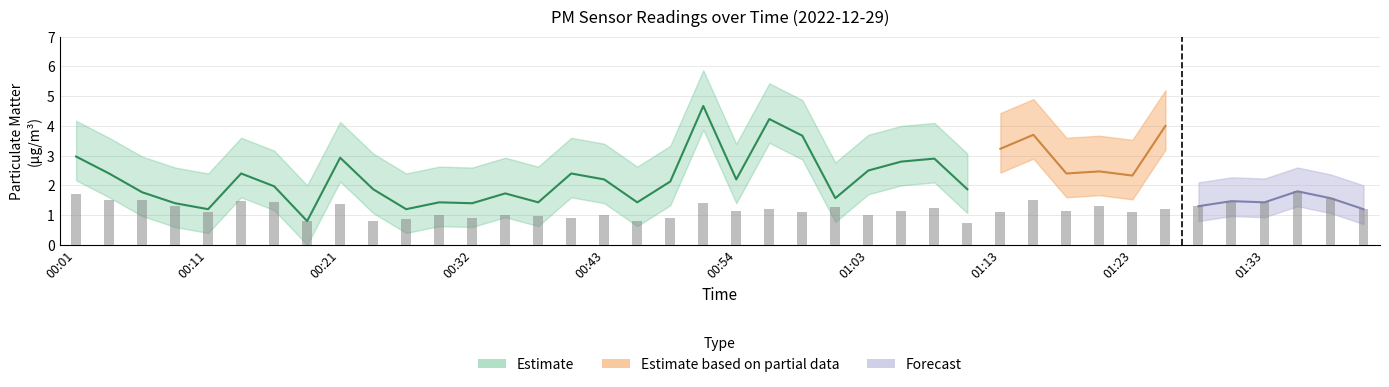

Are the bars grouped side by side (vs. stacked)?

Yes